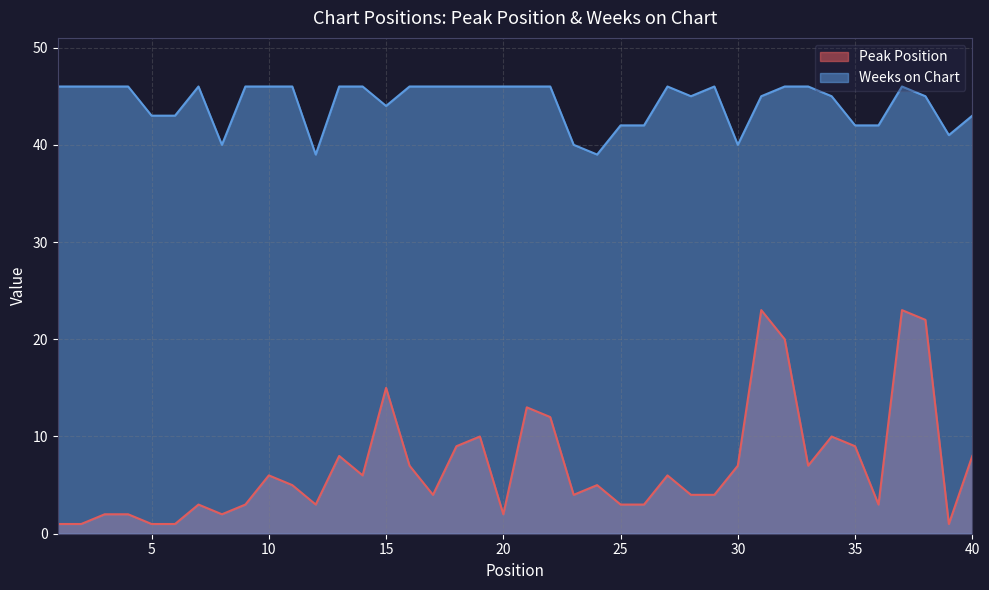

Reading left to right, extract all data points from this chart.

Peak Position: 1	1	2	2	1	1	3	2	3	6	5	3	8	6	15	7	4	9	10	2	13	12	4	5	3	3	6	4	4	7	23	20	7	10	9	3	23	22	1	8
Weeks on Chart: 46	46	46	46	43	43	46	40	46	46	46	39	46	46	44	46	46	46	46	46	46	46	40	39	42	42	46	45	46	40	45	46	46	45	42	42	46	45	41	43